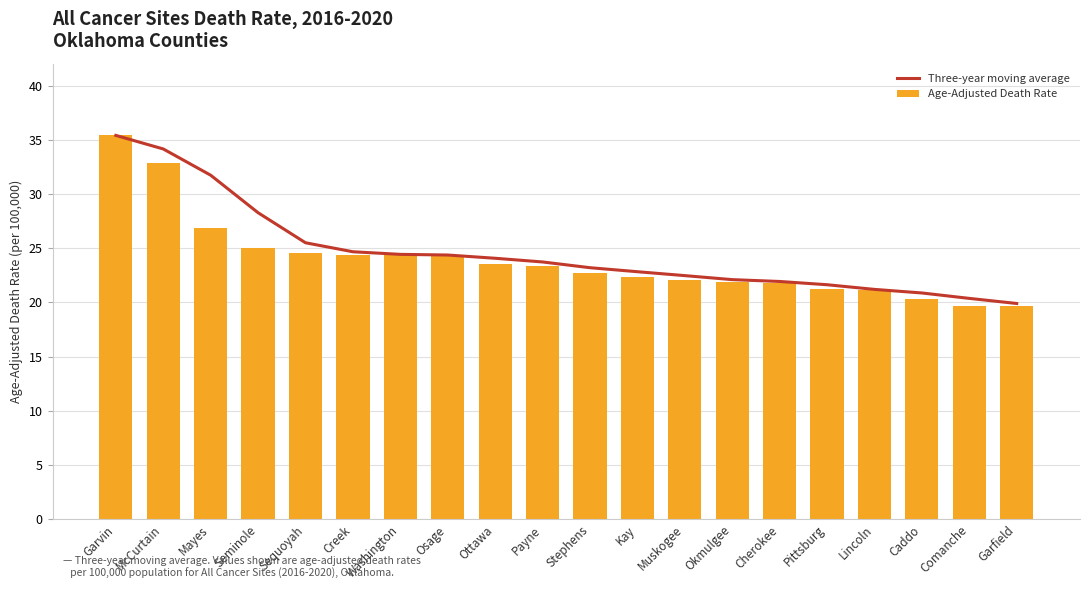

Where is Three-year moving average nearest to the value 27?

Seminole